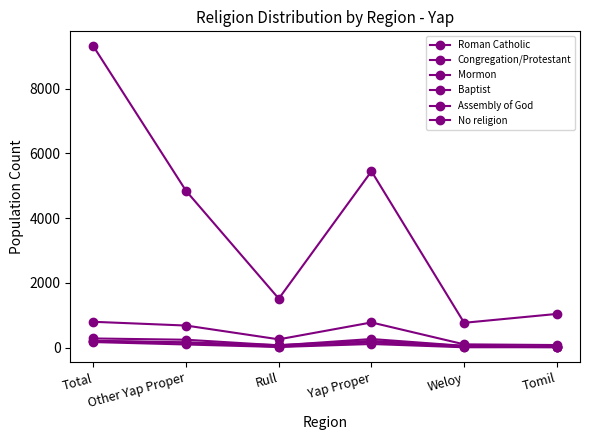

True or false: Roman Catholic and Congregation/Protestant cross at least once.

False